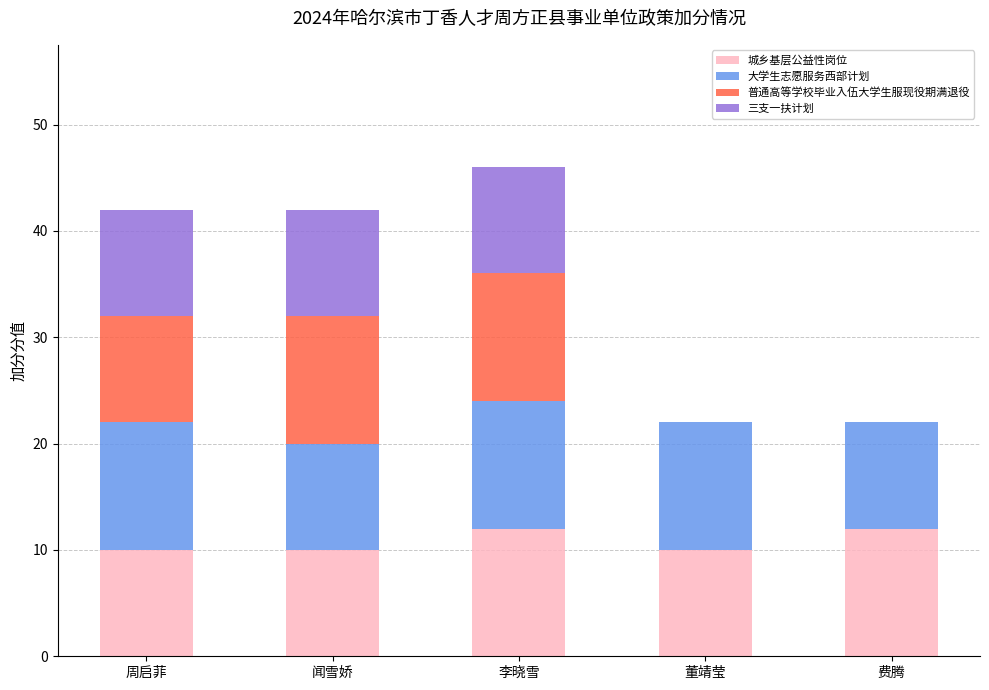

What is the highest value of the 城乡基层公益性岗位 series?

12